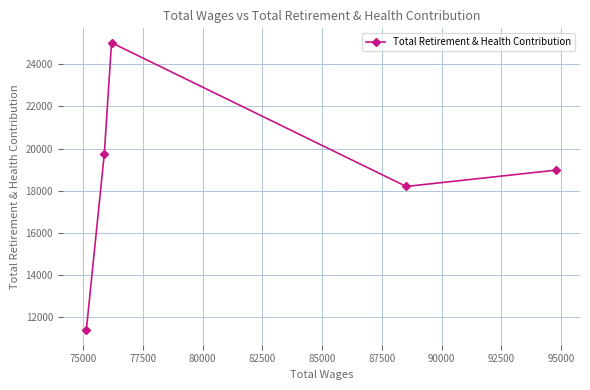

What is the sum of all values?

93340